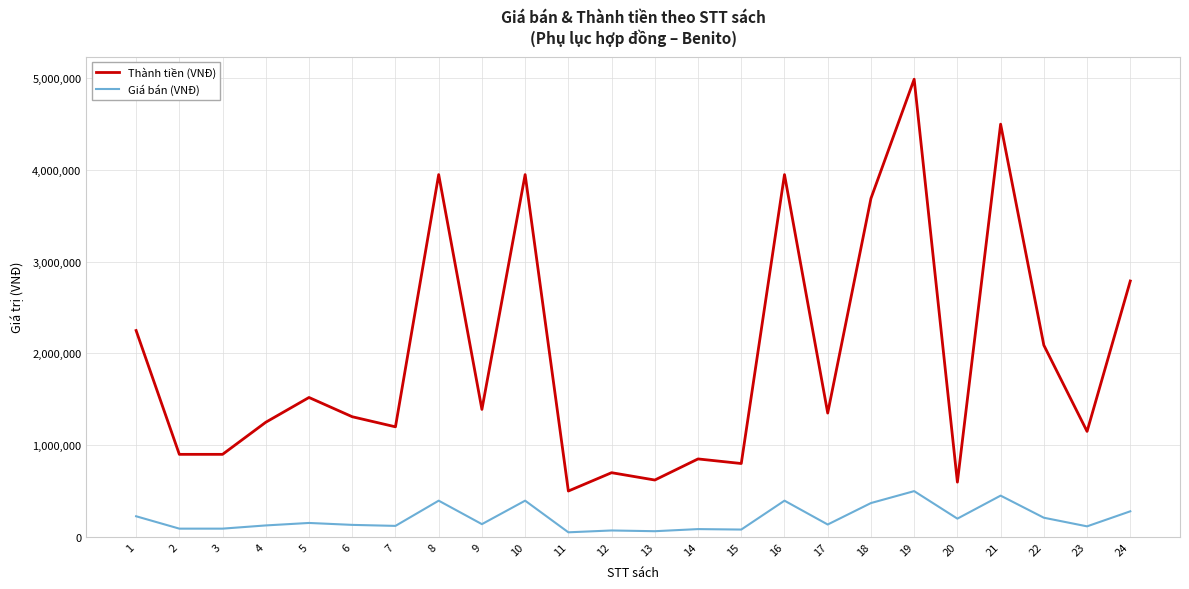

At which category is the sum across all series the highest?

19